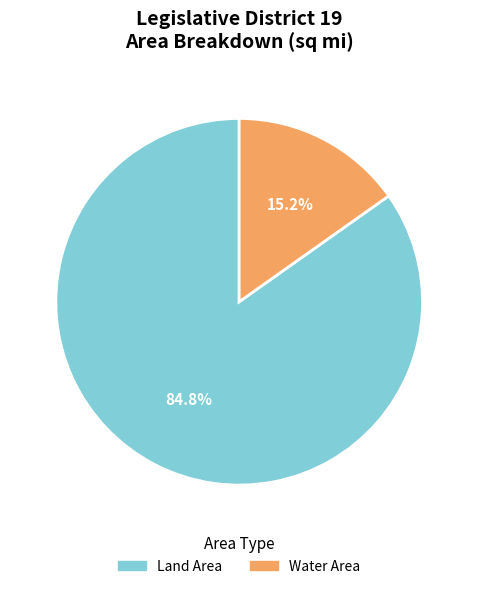

To the nearest percent, what is the average slice percentage?

50%